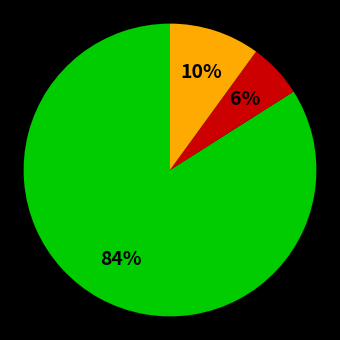

How many slices are in this pie chart?

3